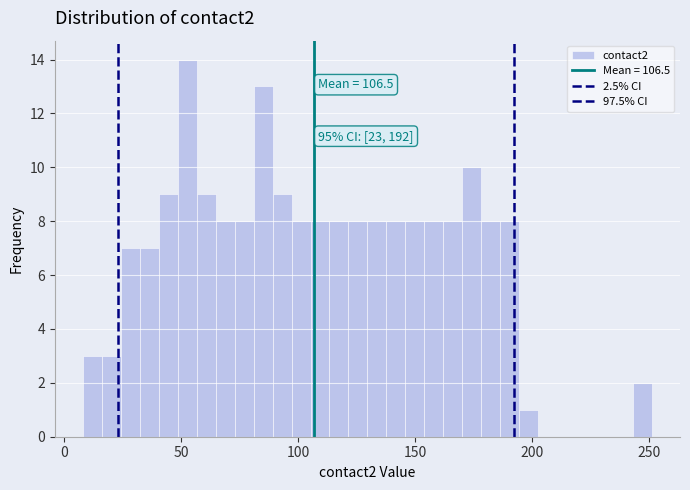

Read against the x-axis, roughly where is the centre of the tallest bar?

55